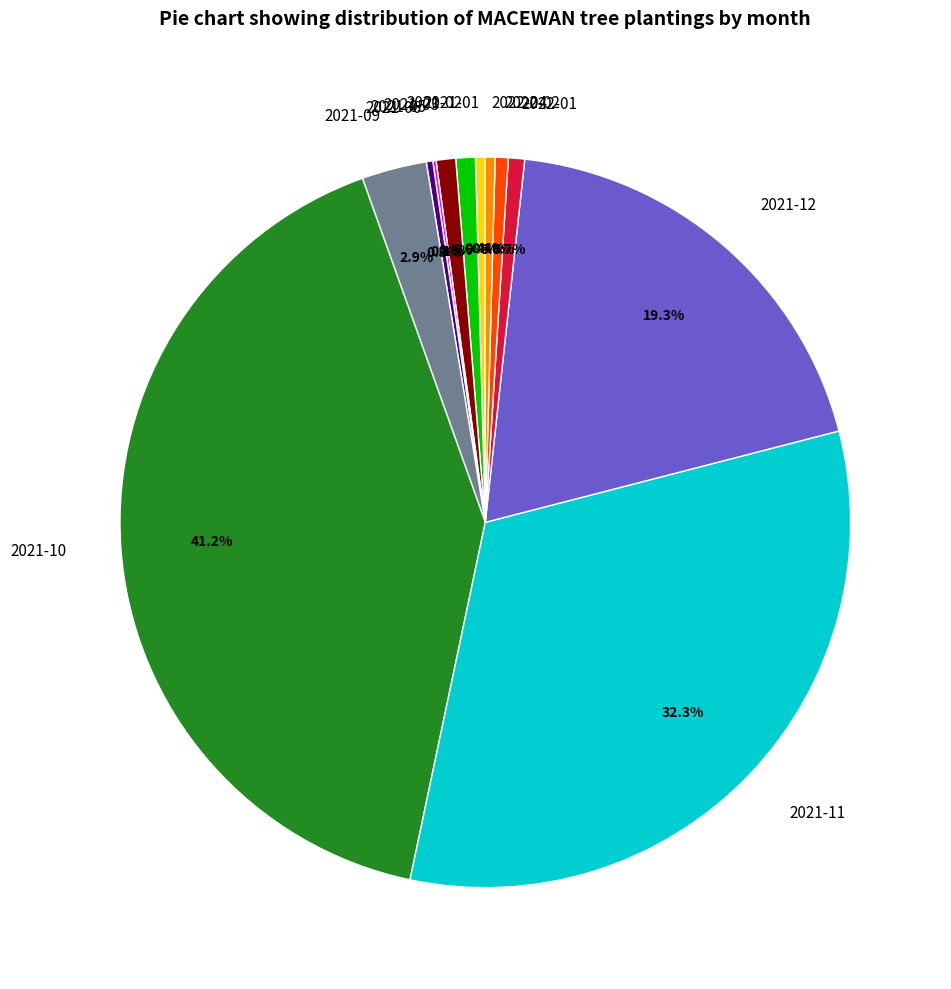

What percentage is the 2022-02 slice, to the nearest percent?

1%